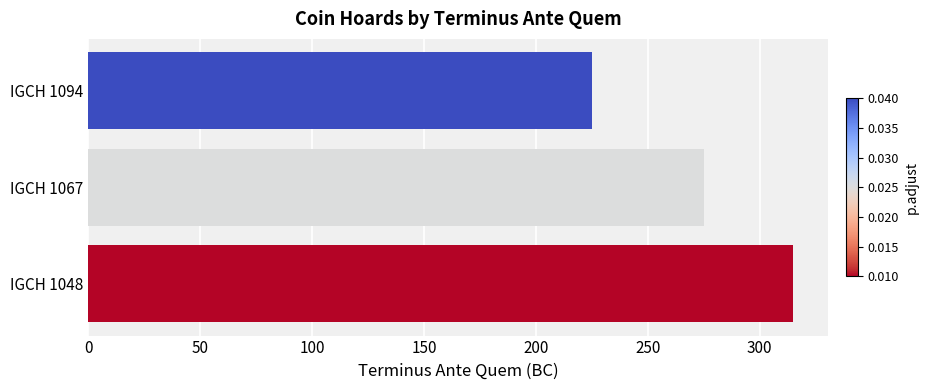

Reading bottom to top, extract all data points from this chart.

315	275	225